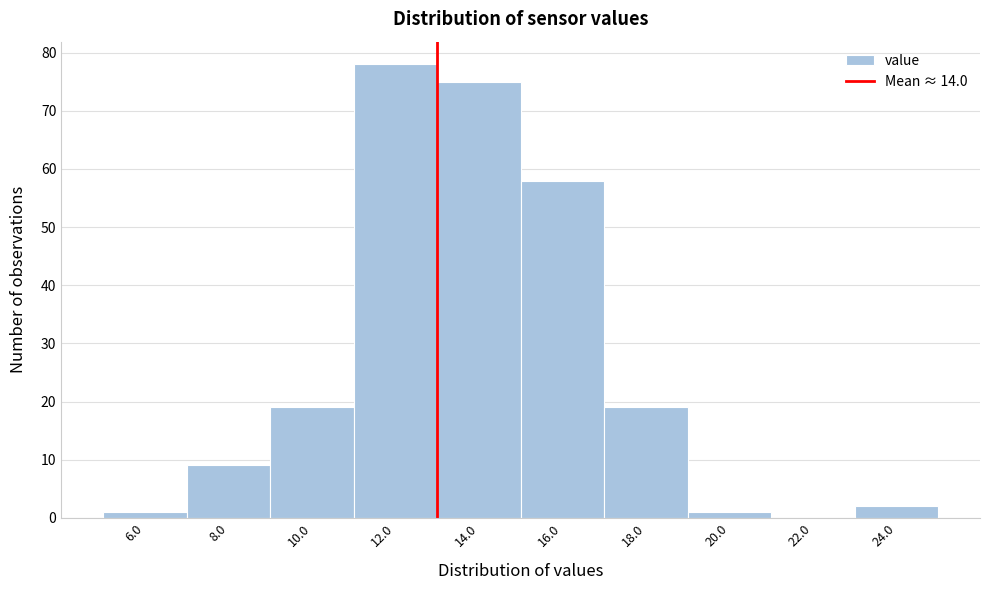

Reading right to left, extract all data points from this chart.

24.0=2	22.0=0	20.0=1	18.0=19	16.0=58	14.0=75	12.0=78	10.0=19	8.0=9	6.0=1